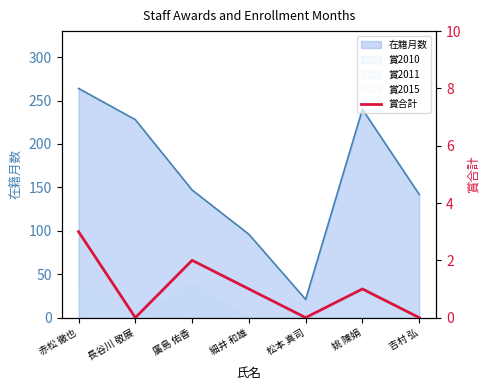

True or false: the data has more than 0 interior local peaks.

True